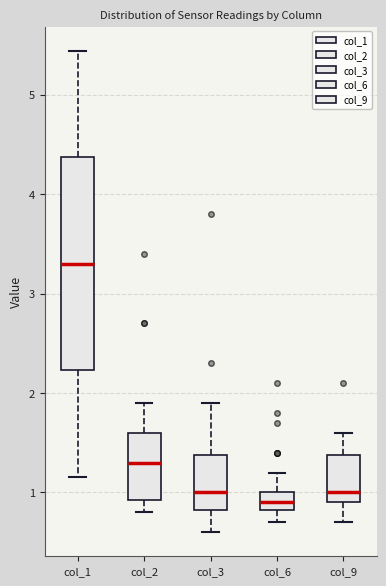

Where is the lower edge of the box for col_2 on the y-axis? The values are not printed on the chart, so give them approximately, as read against the axis.

0.9